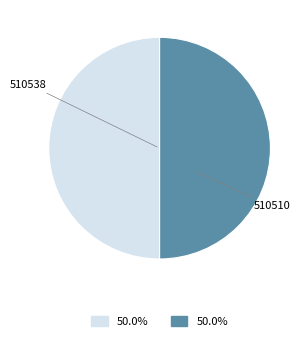

What is the ratio of the value at 510538 to the value at 510510?

1.0